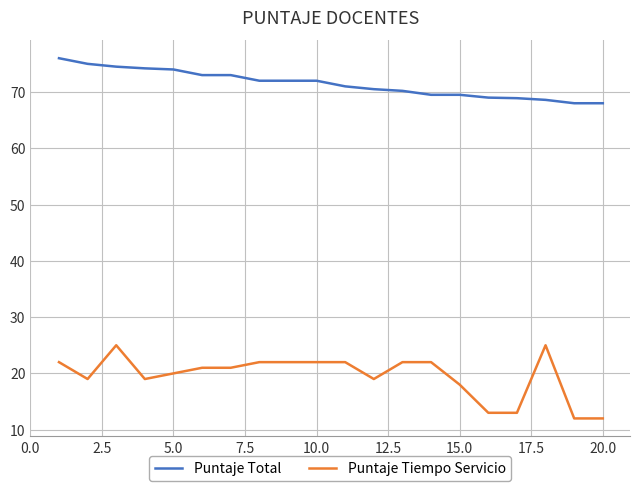

True or false: Puntaje Tiempo Servicio and Puntaje Total intersect in this chart.

False